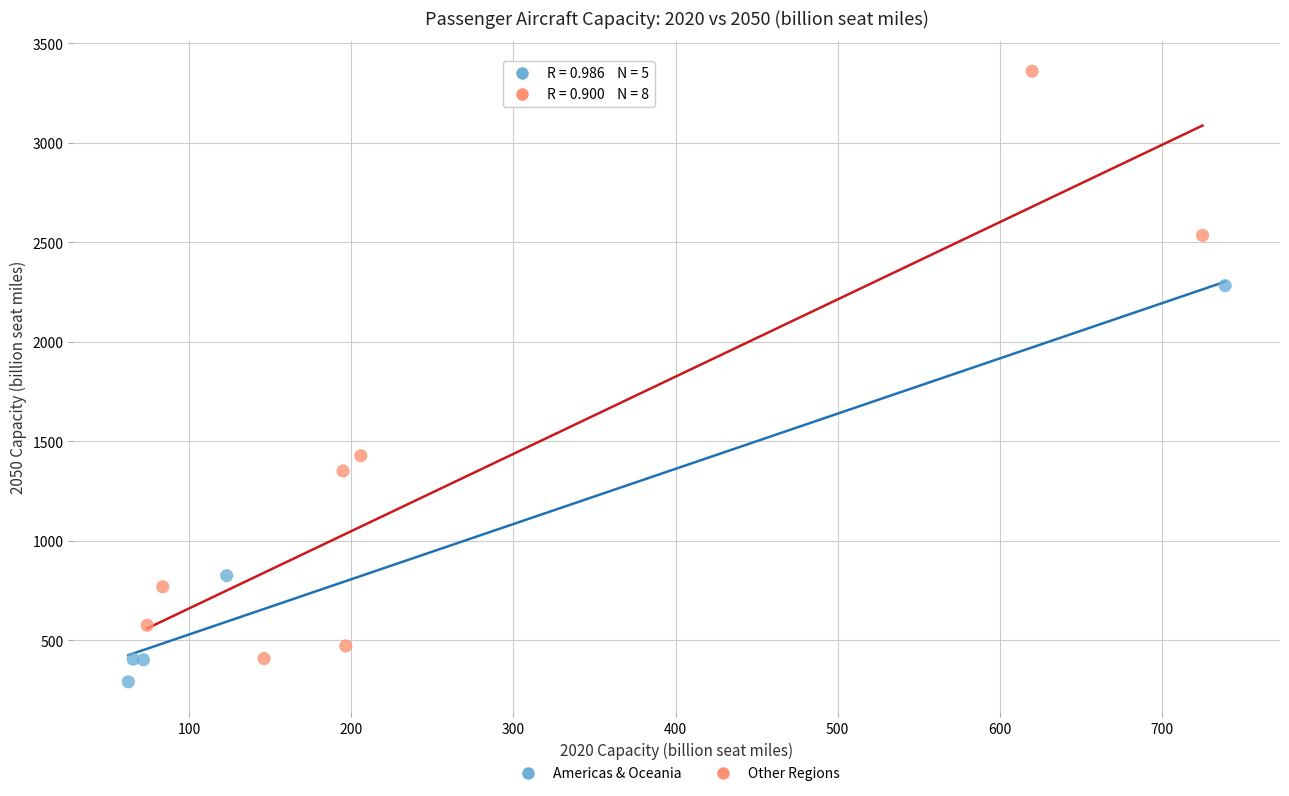

What are all the series names shown in the legend?

Americas & Oceania, Other Regions